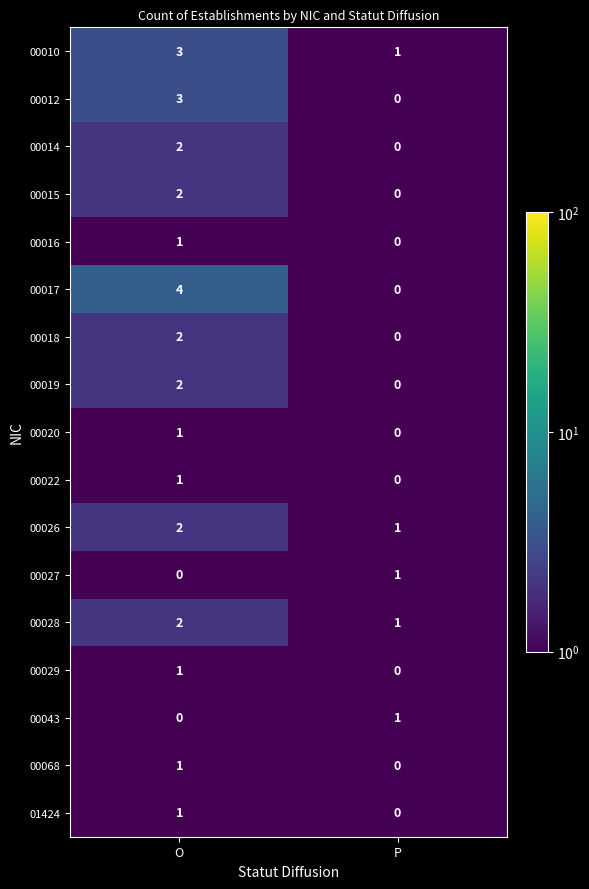

Is the value of 00026 at P greater than the value of 00020 at P?

Yes